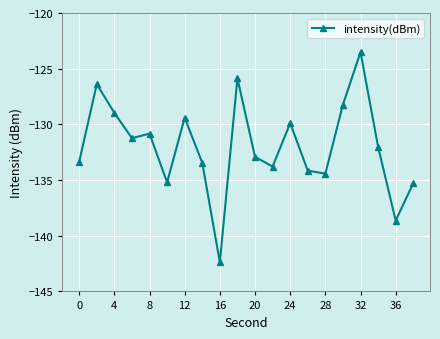

How many interior local valleys (lower than both neighbors) does the data have?

6